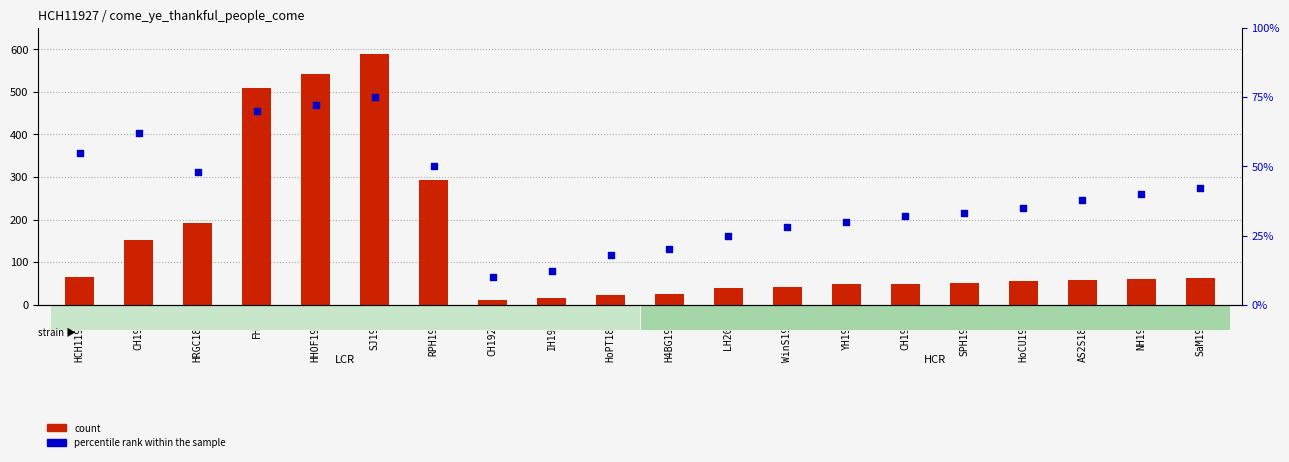

What are all the series names shown in the legend?

count, percentile rank within the sample